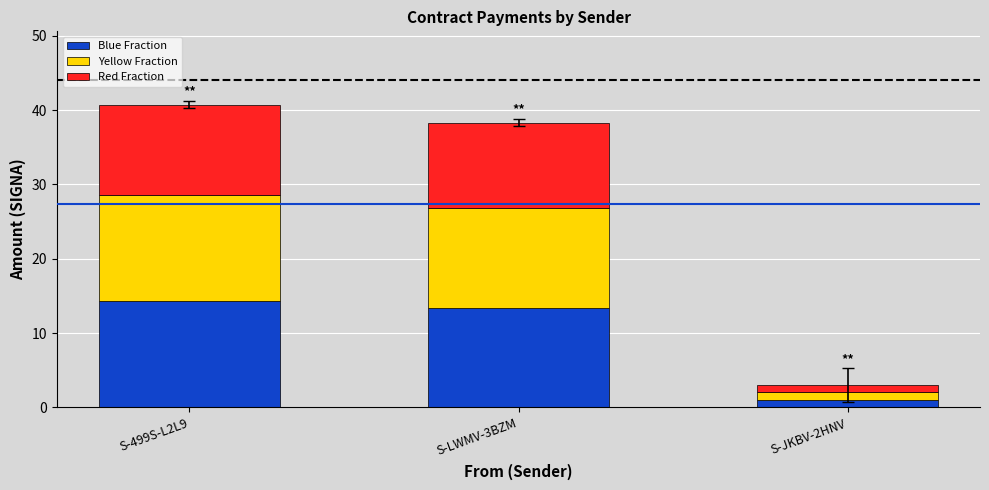

The value of Blue Fraction at S-JKBV-2HNV is 1.0. True or false?

True